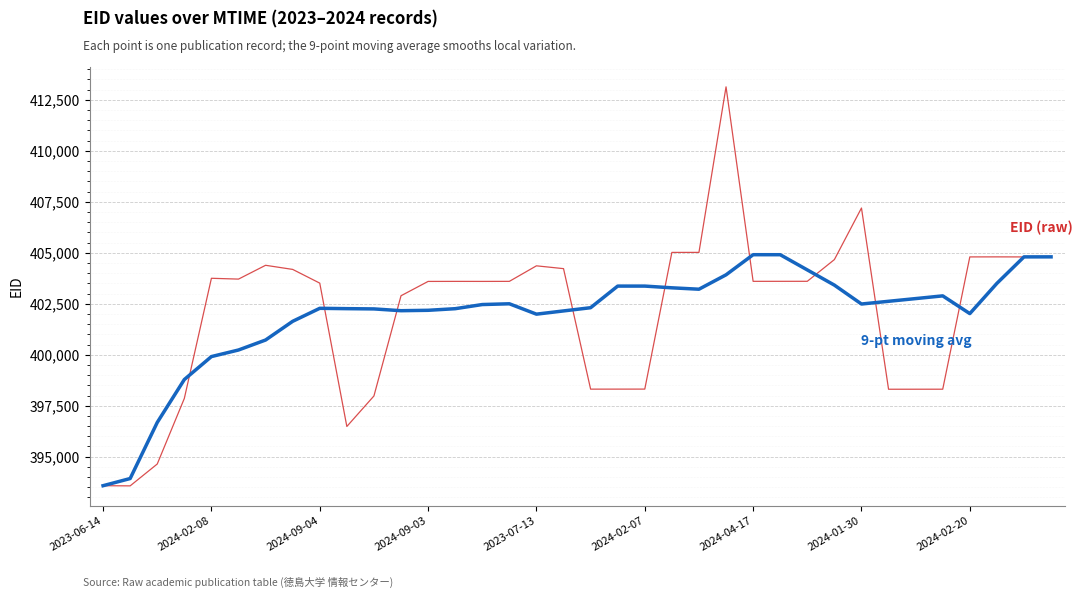

What is the smallest value displayed?

393568.0